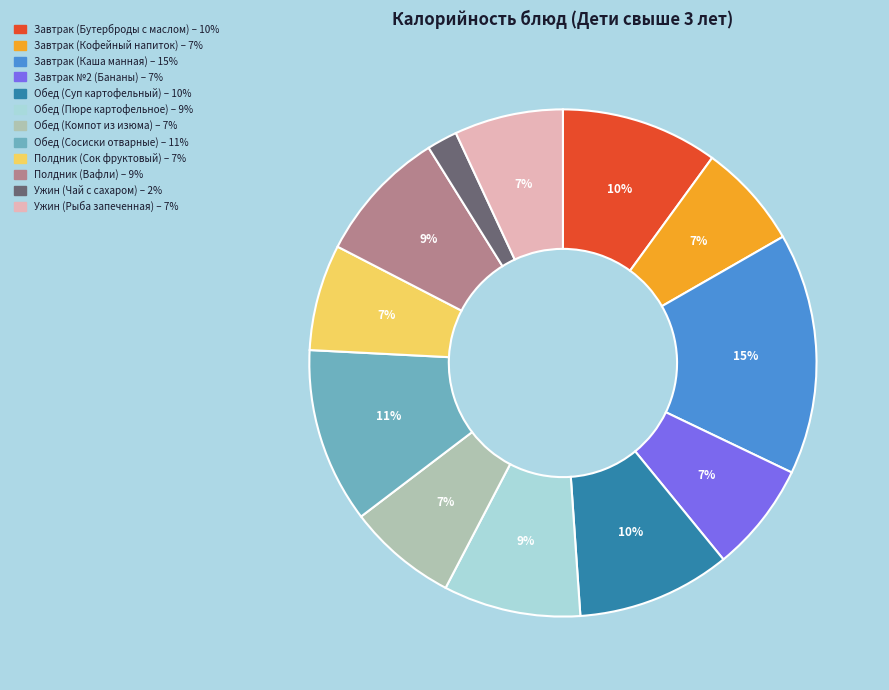

Is there a majority slice in this chart?

No